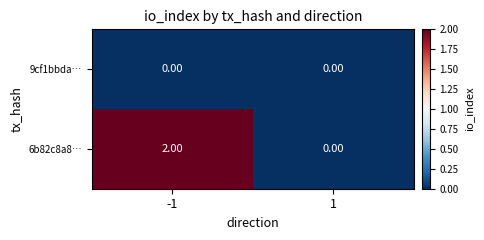

Is the value of 9cf1bbda… at 1 greater than the value of 6b82c8a8… at -1?

No